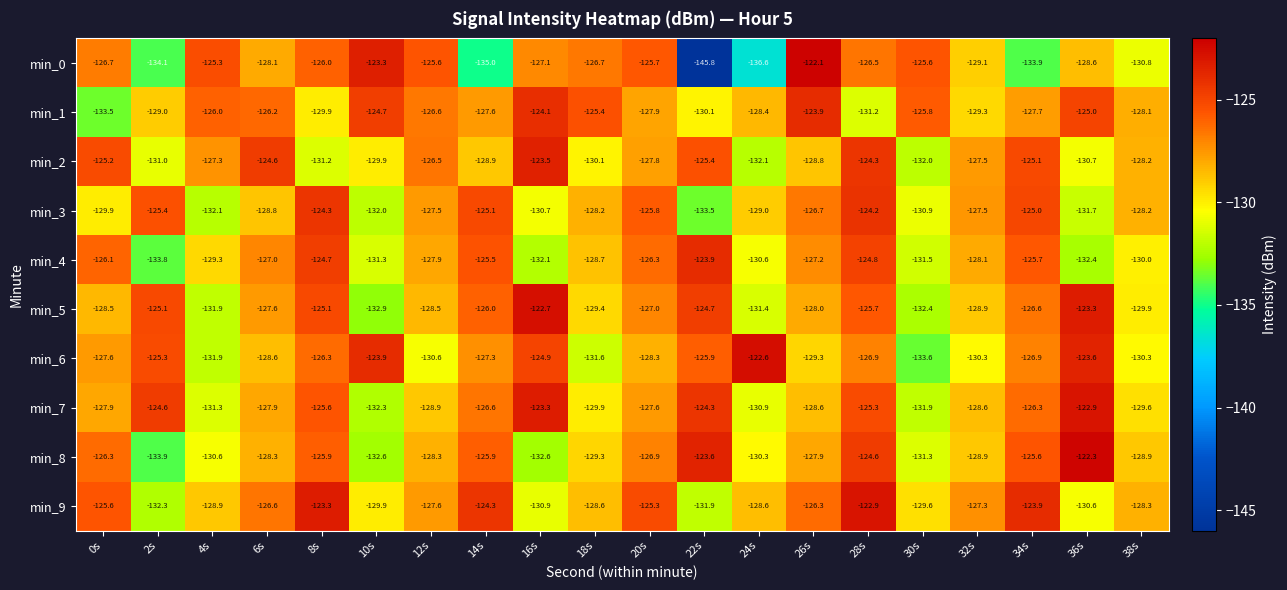

What is the smallest value displayed?

-145.8